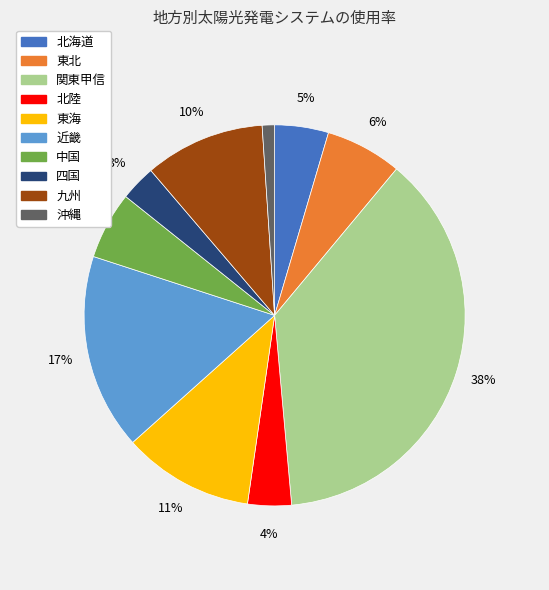

True or false: 東海 accounts for 11% of the total.

True